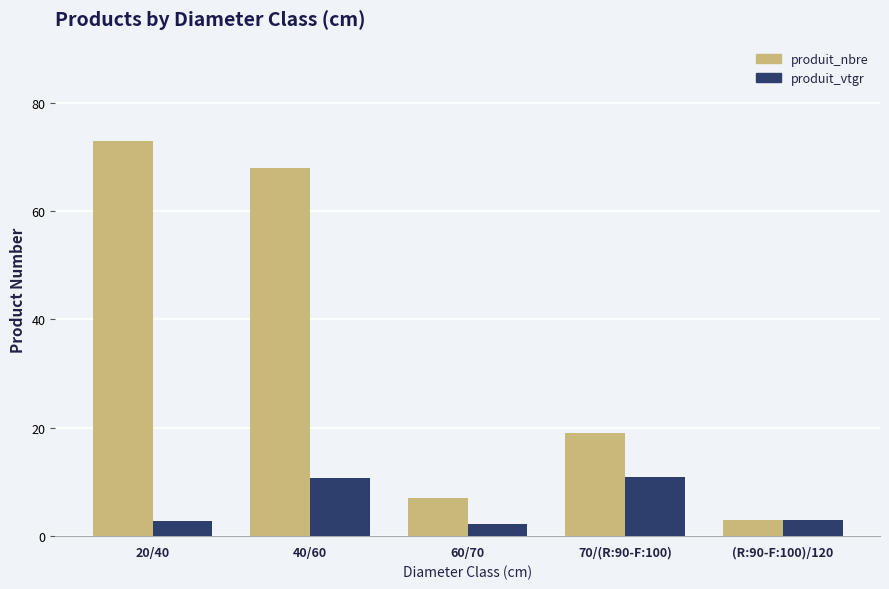

Read the produit_vtgr value at 40/60.

10.8